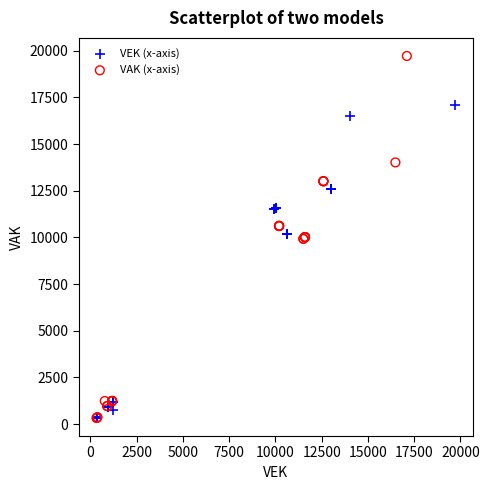

Which series reaches the maximum Y coordinate?

VAK (x-axis)